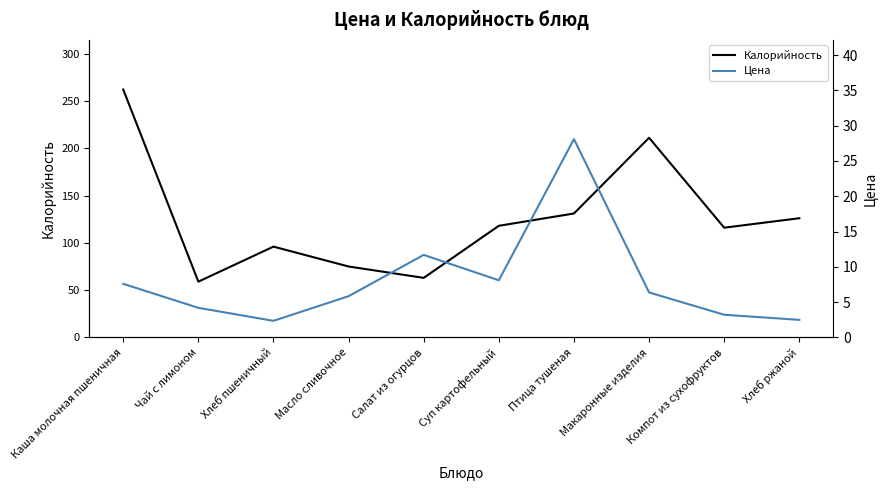

What is the value of the Калорийность point at the 4th from the left?

75.0